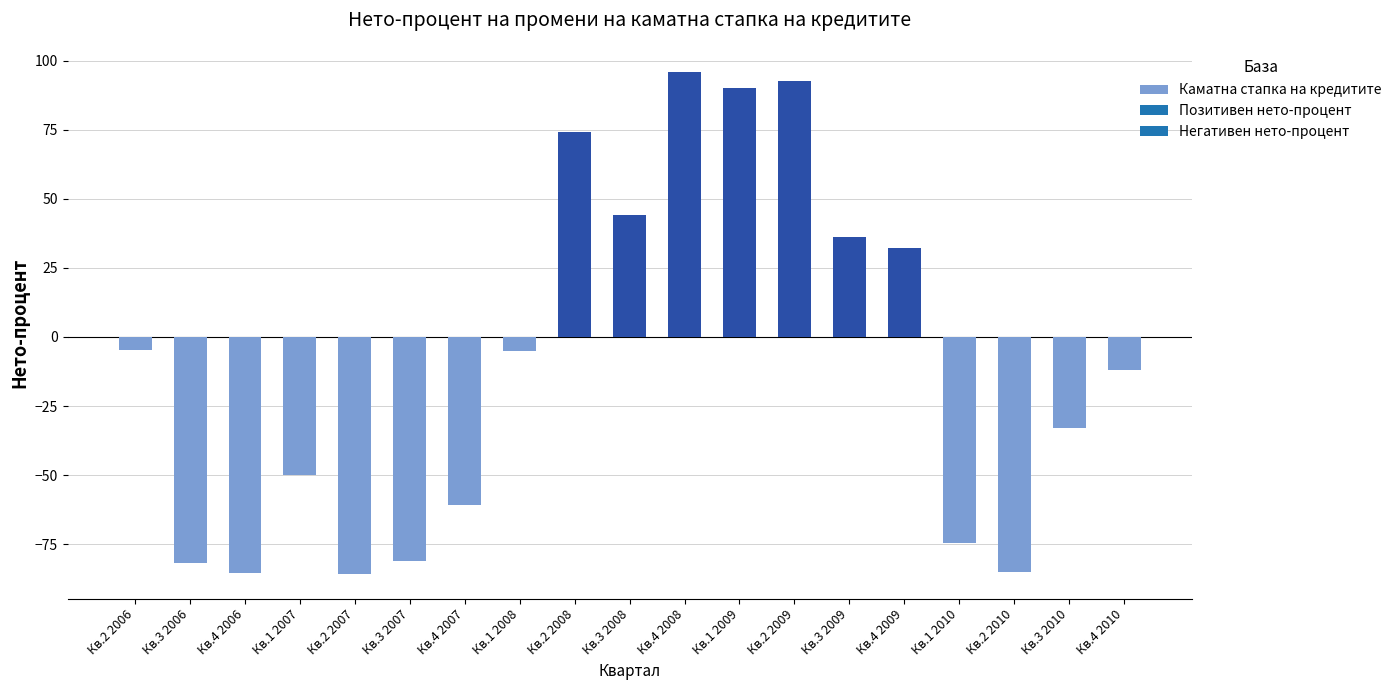

Does the chart contain stacked bars?

No